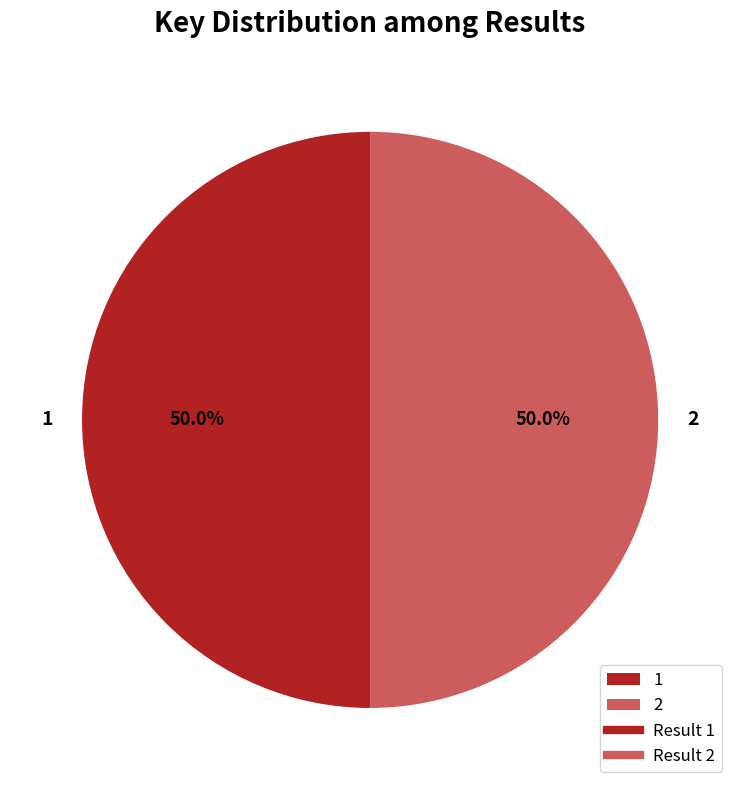

What is the ratio of the value at 1 to the value at 2?

1.0